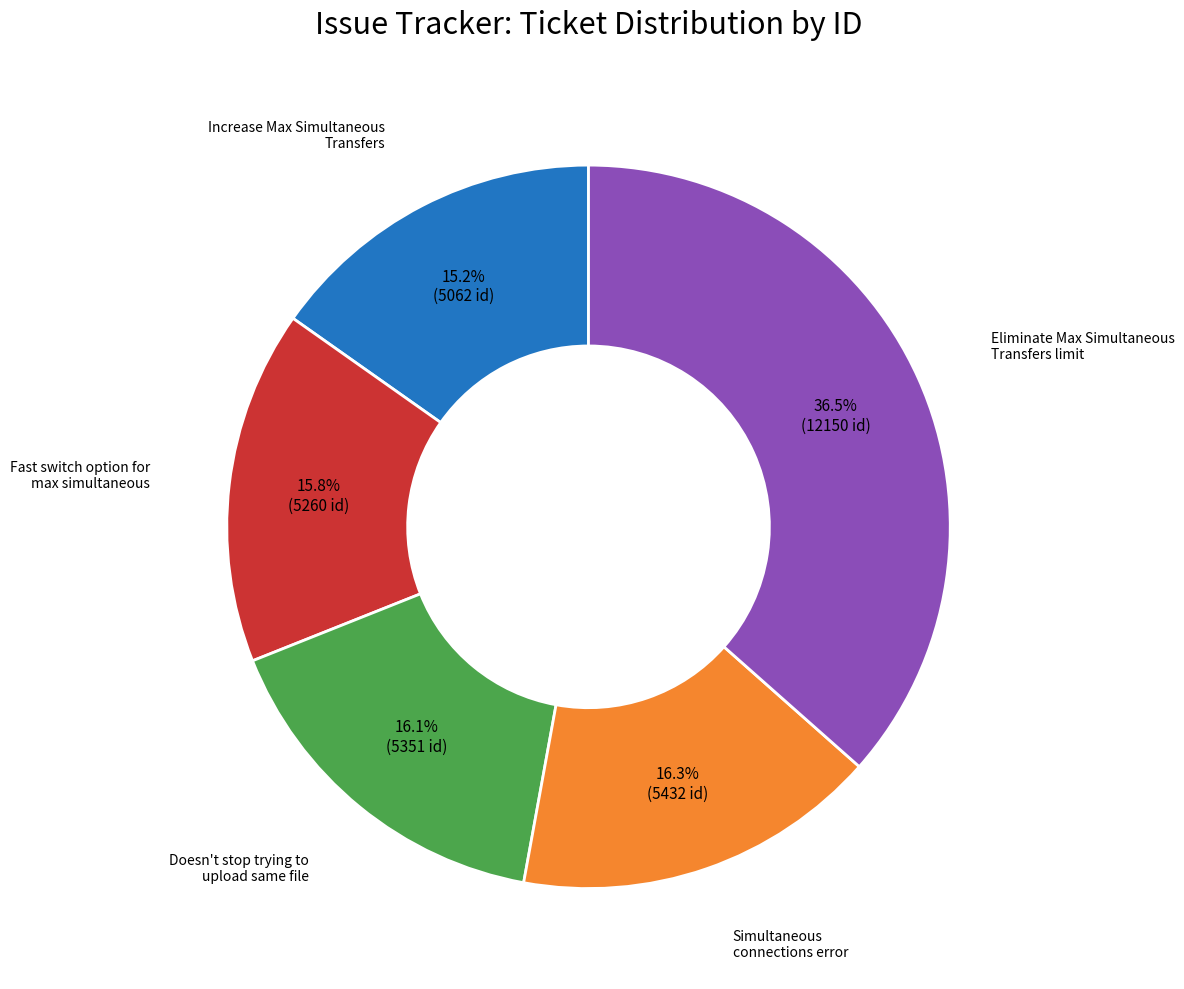

Is there a majority slice in this chart?

No